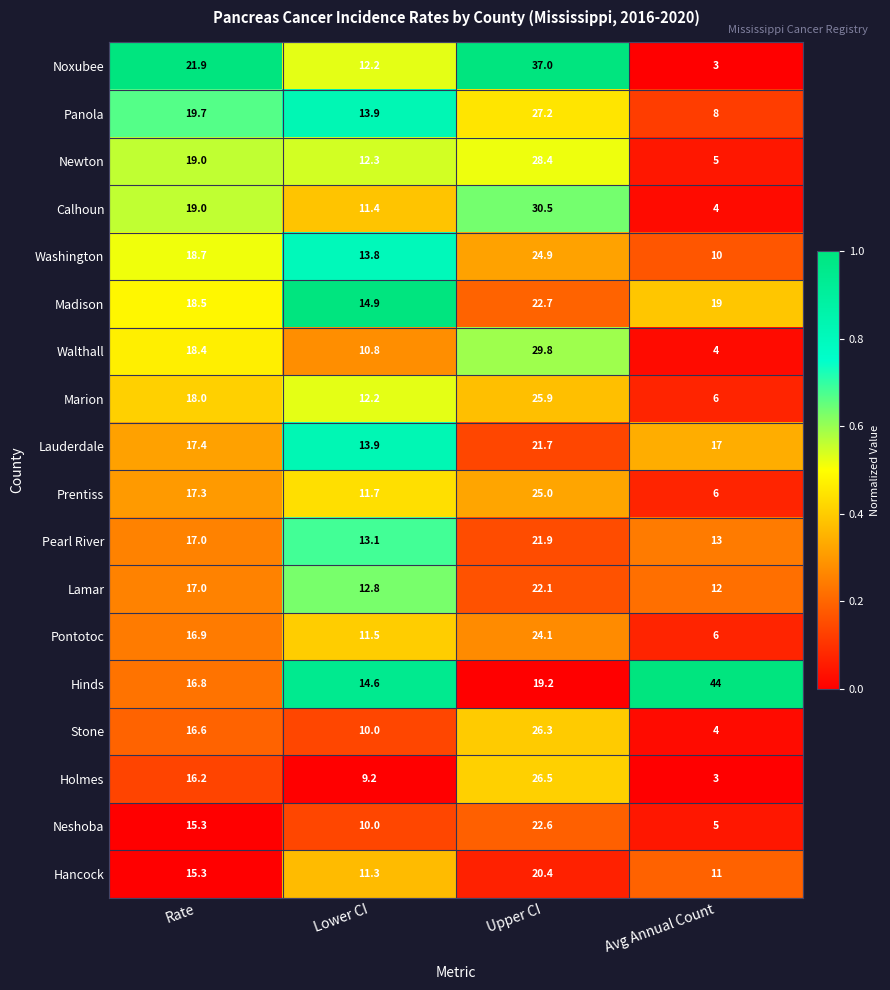

What is the total value across all series at Upper CI?

456.2